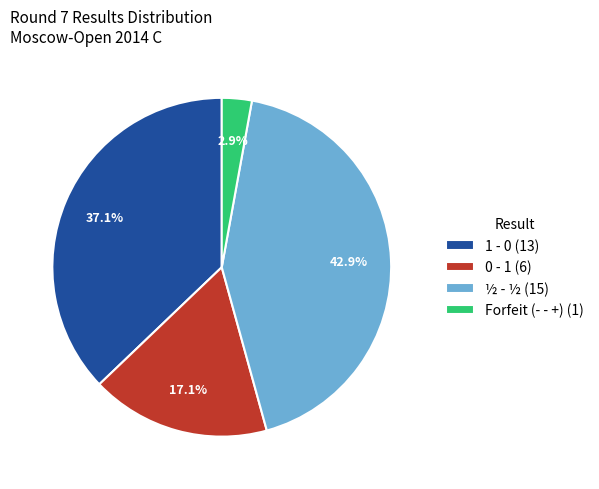

Does 0 - 1 (6) represent more than half of the total?

No